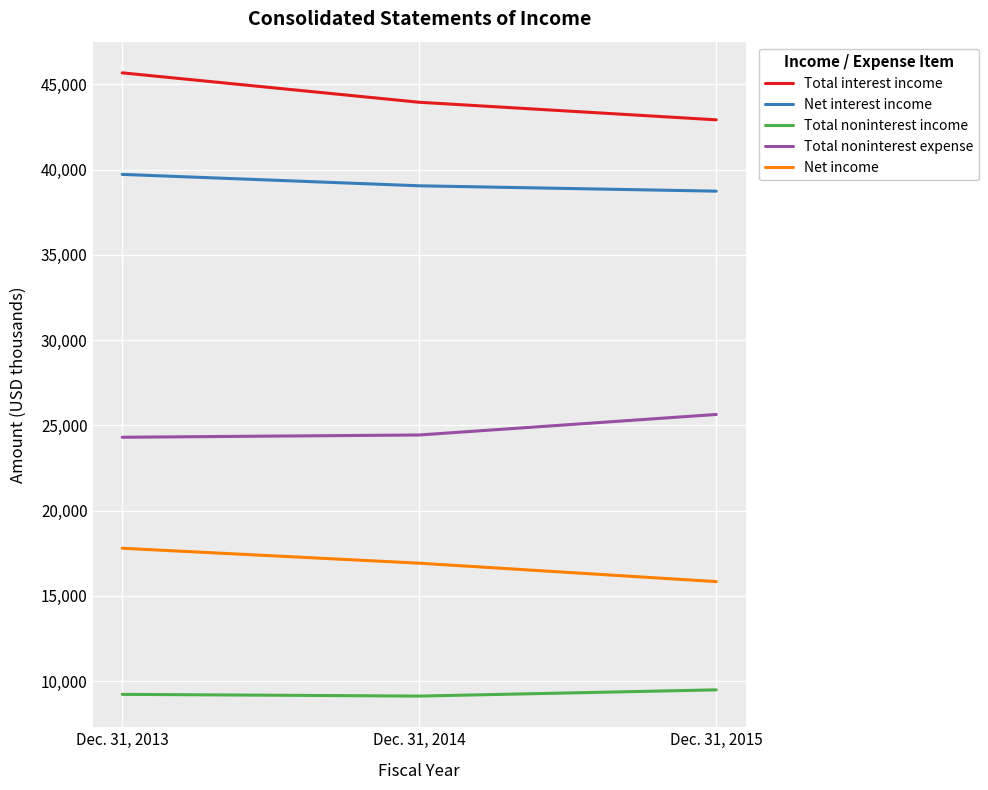

What is the sum of all Total interest income values?

132528